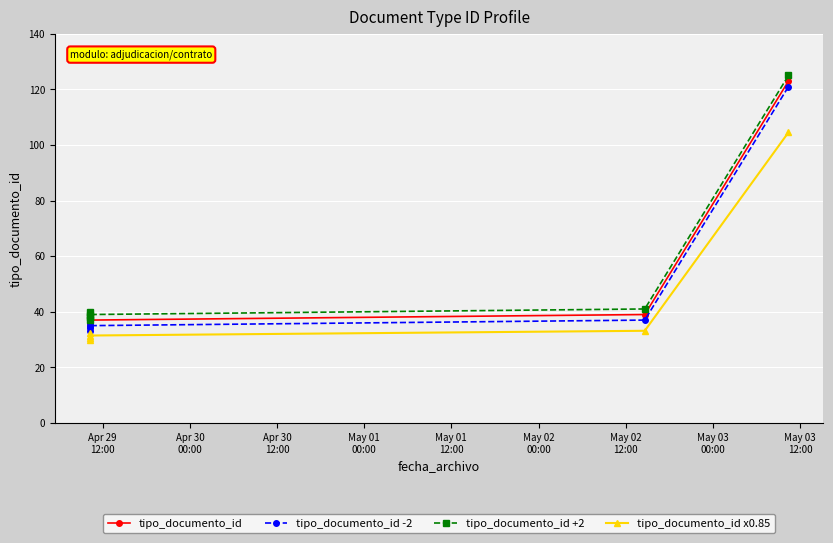

How many lines are shown in the chart?

4